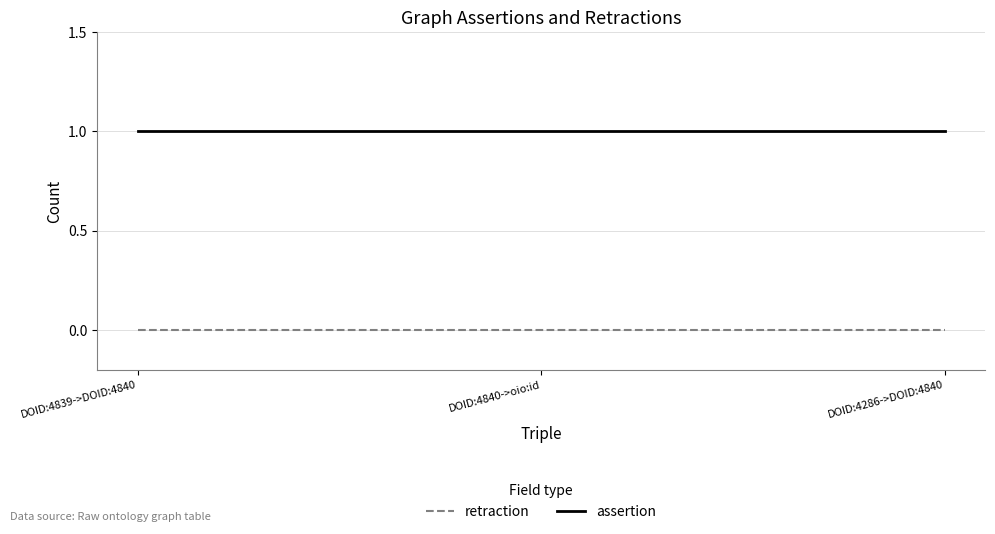

What is the difference between the highest and lowest values at DOID:4839->DOID:4840?

1